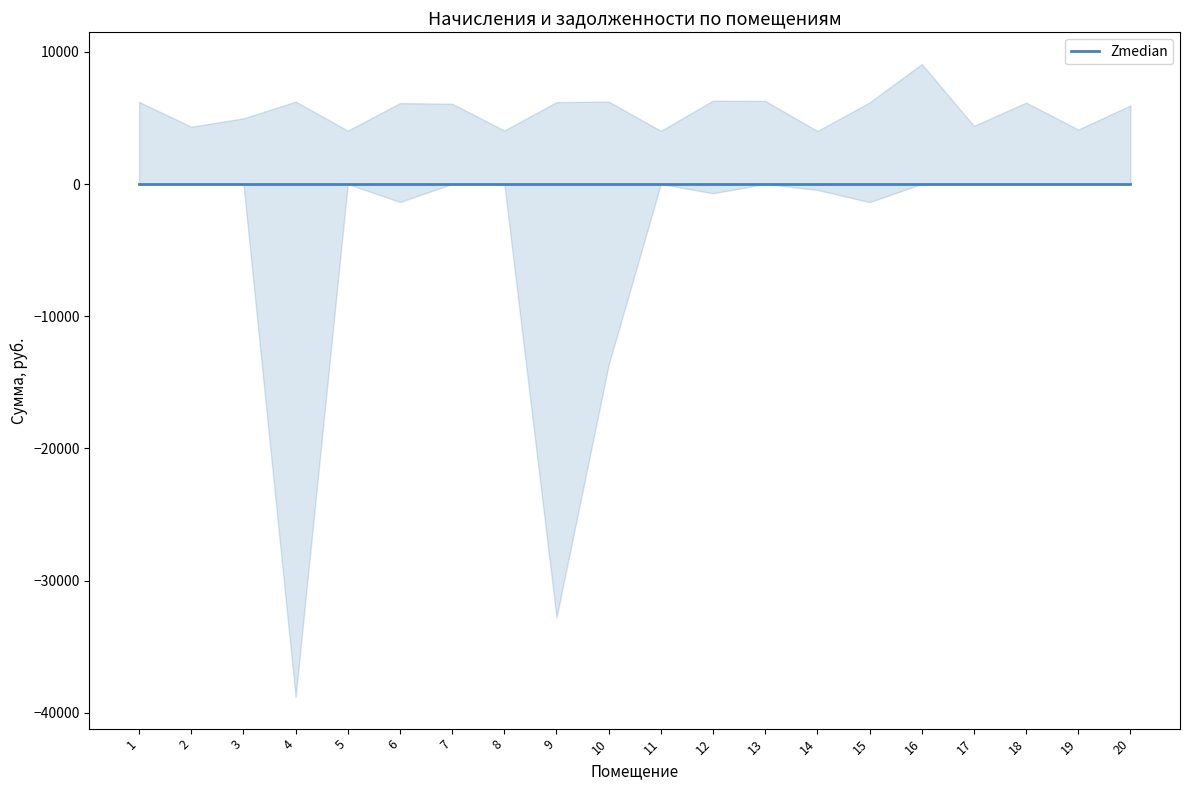

Which category has the lowest value in the median series?

1